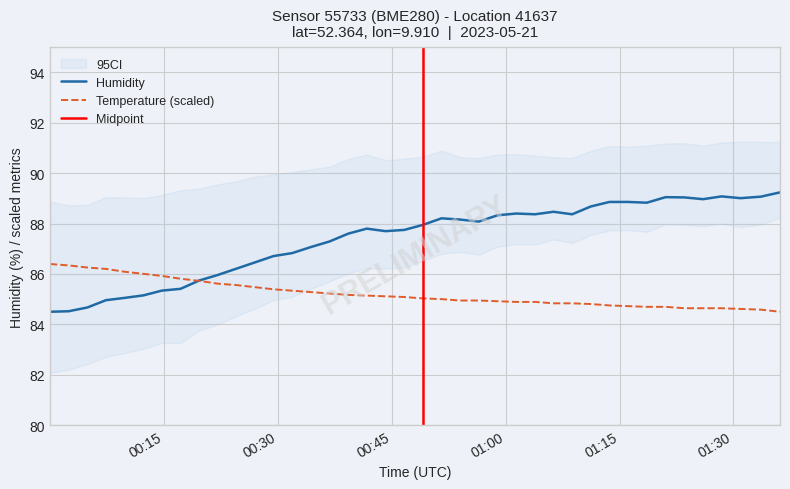

What is the lowest value of the Temperature (scaled) series?

84.5